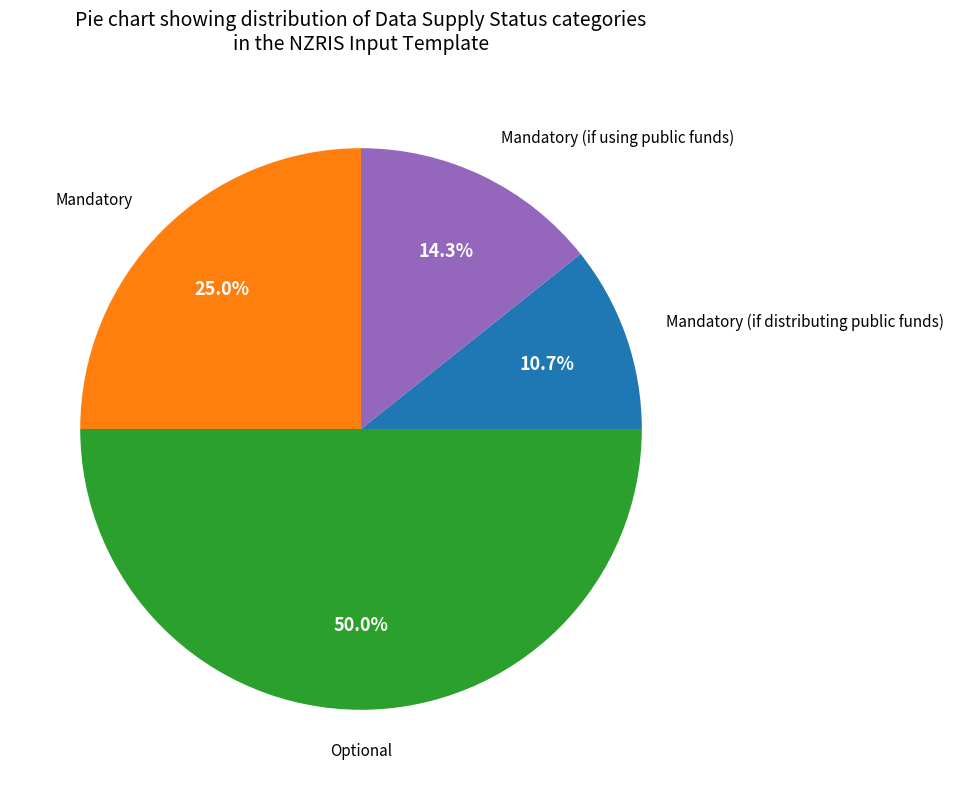

Do Mandatory and Mandatory (if using public funds) together represent more than half of the pie?

No